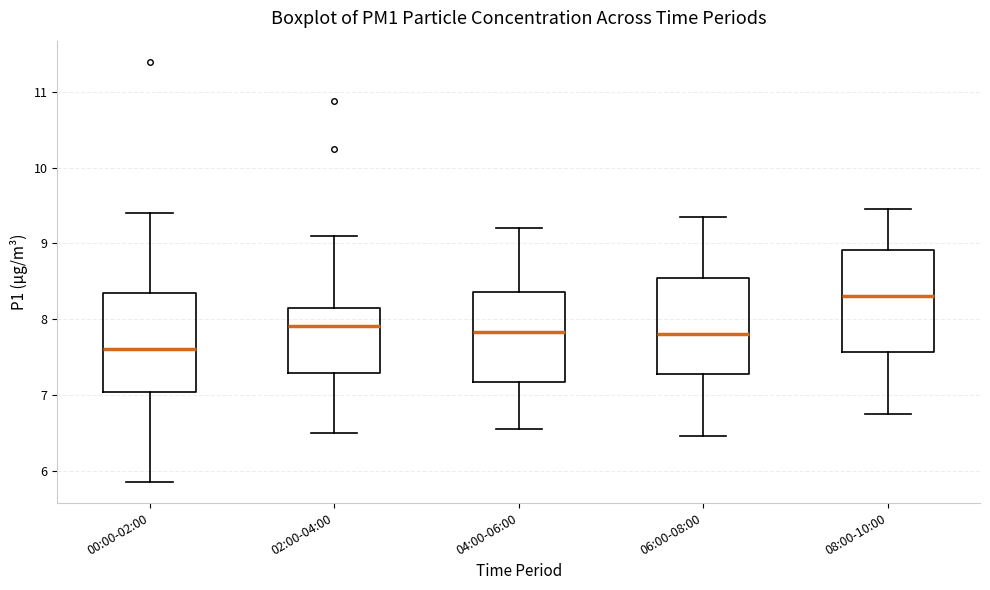

Reading left to right, read every box against the y-axis: the position of its median line, the range the box covers, and the ends of its whiskers. The values are not printed on the chart, so give them approximately, as read against the axis.

00:00-02:00: median 7.6, box 7.0 to 8.3, whiskers 5.9 to 9.4
02:00-04:00: median 7.9, box 7.3 to 8.2, whiskers 6.5 to 9.1
04:00-06:00: median 7.8, box 7.2 to 8.4, whiskers 6.6 to 9.2
06:00-08:00: median 7.8, box 7.3 to 8.5, whiskers 6.5 to 9.4
08:00-10:00: median 8.3, box 7.6 to 8.9, whiskers 6.8 to 9.5